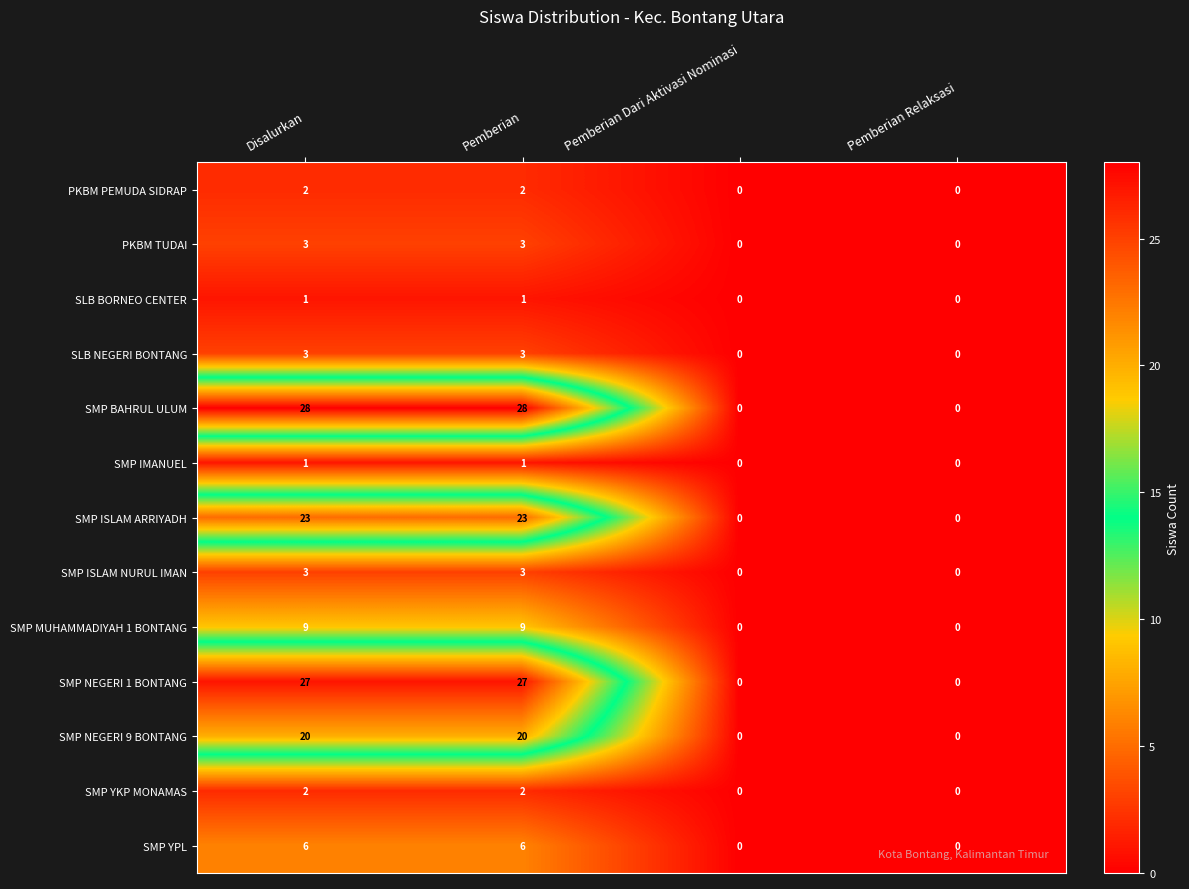

Which series changed the most between Disalurkan and Pemberian Dari Aktivasi Nominasi?

SMP BAHRUL ULUM